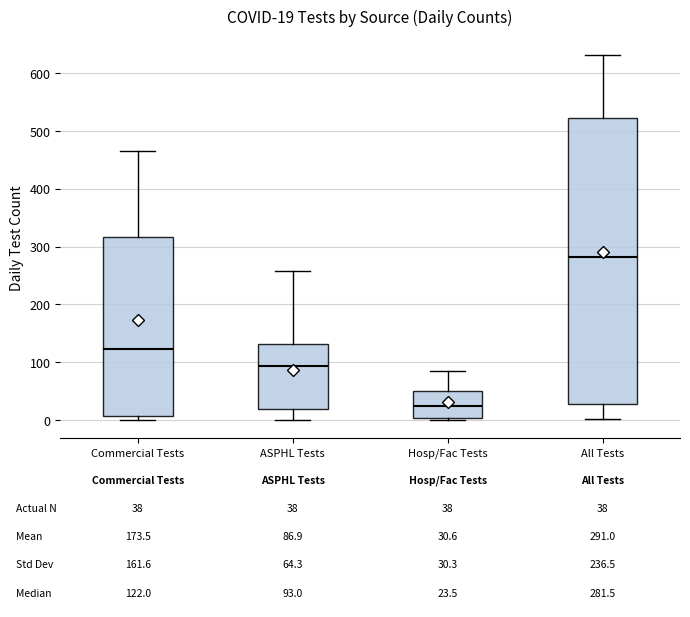

Which box is the tallest, from its lower edge to its upper edge?

All Tests